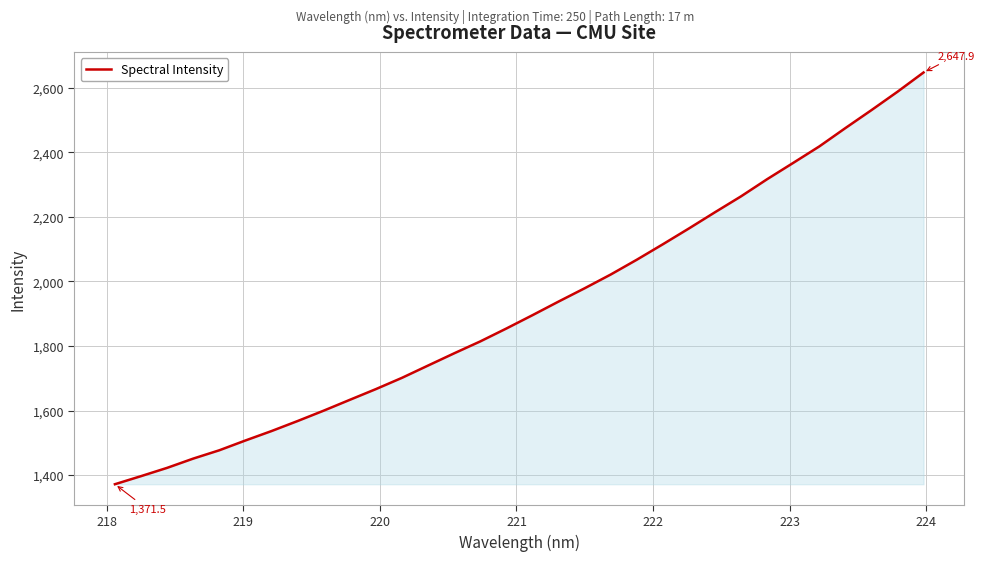

What is the sum of all values?

61522.3